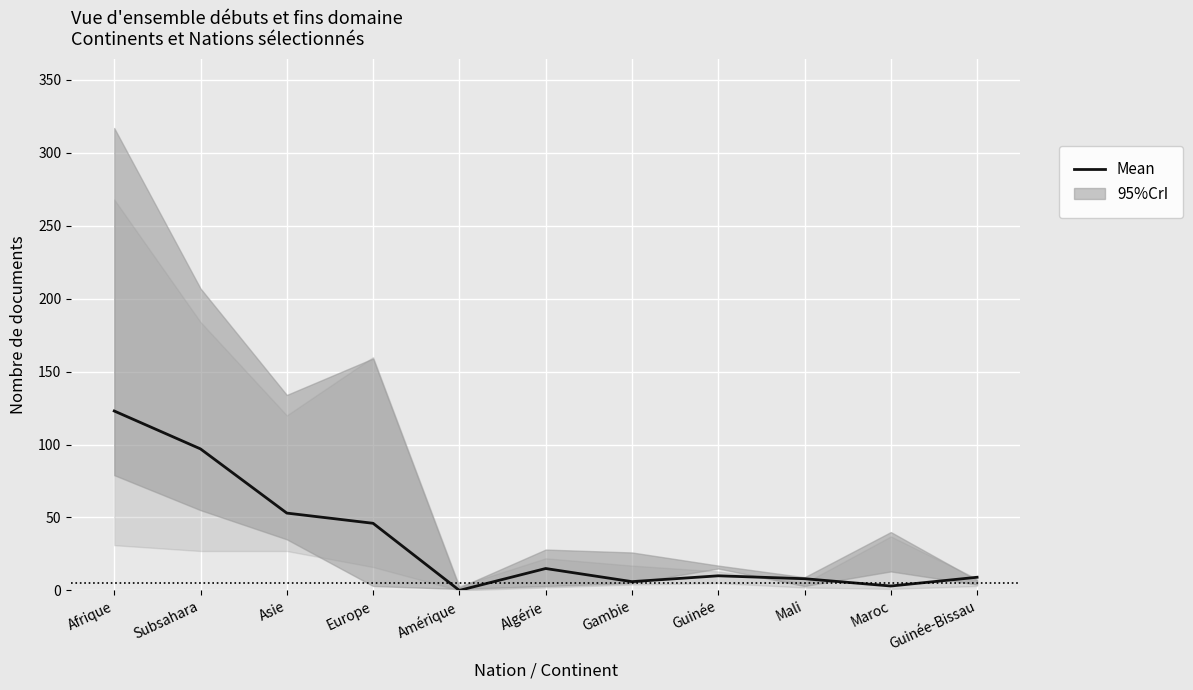

True or false: the data has more than 2 interior local peaks.

False